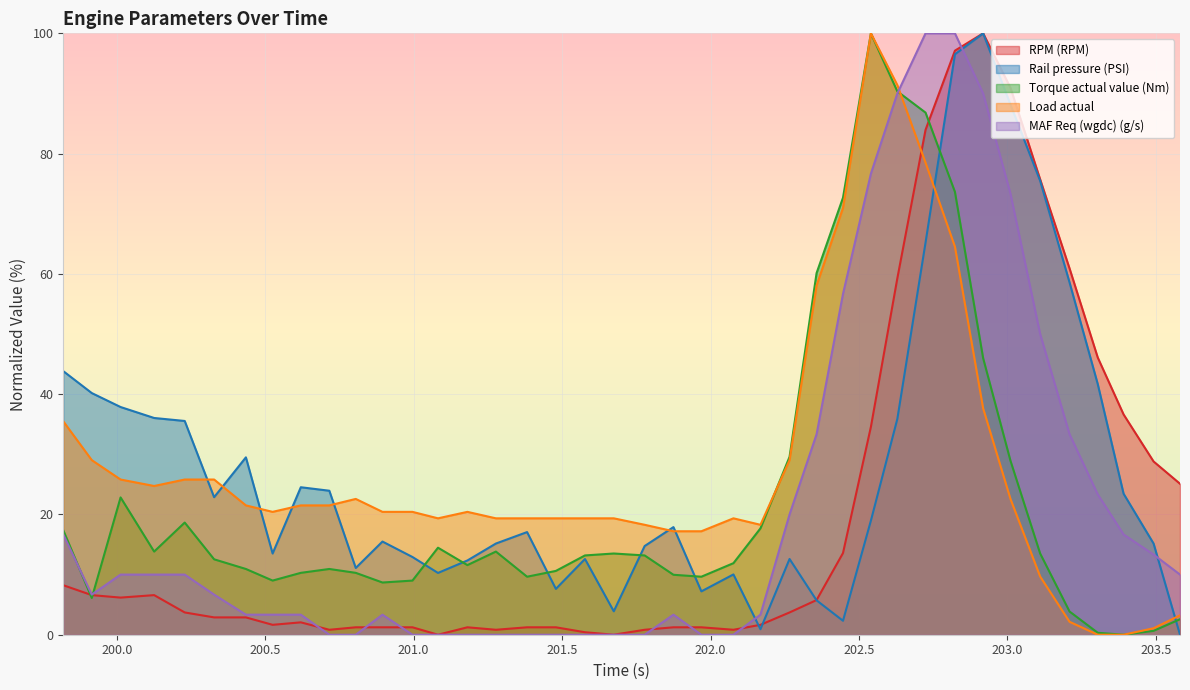

Which series has the largest range (max minus min)?

RPM (RPM)